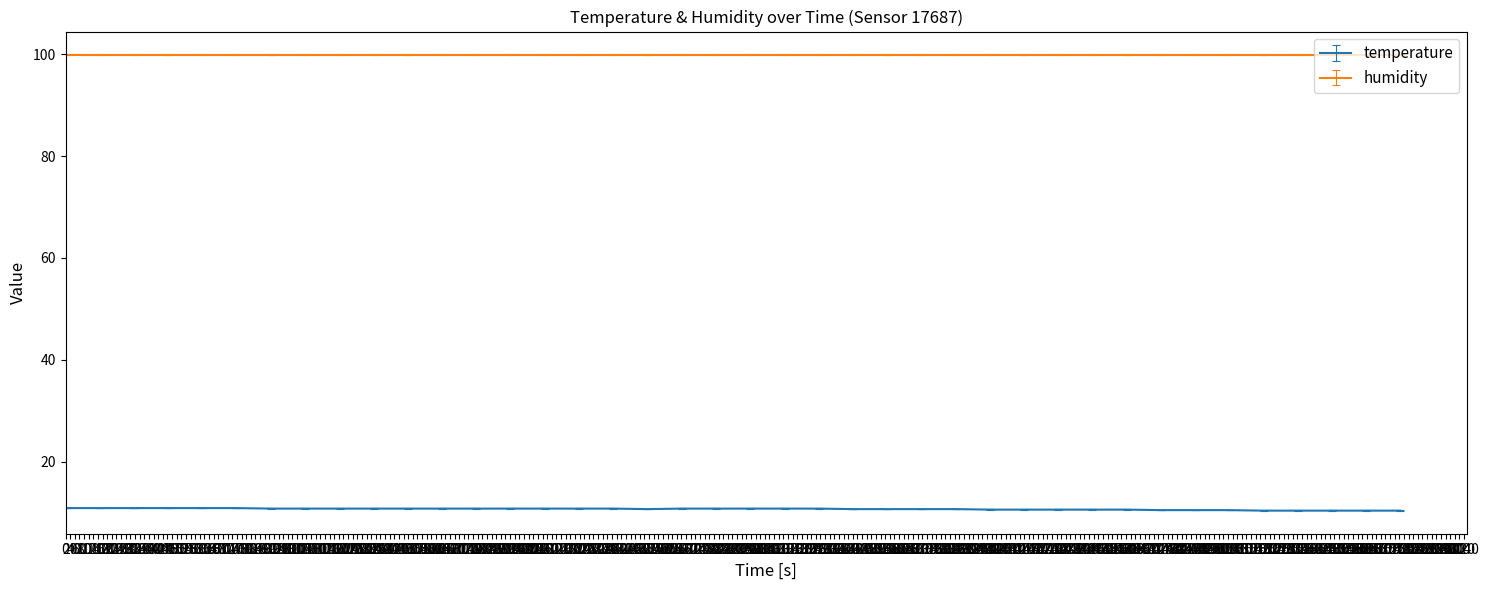

True or false: temperature and humidity intersect in this chart.

False